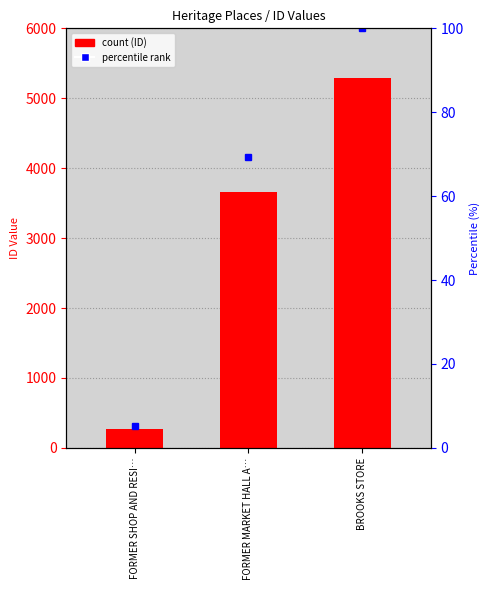

What is the sum of the values at FORMER SHOP AND RESI… and FORMER MARKET HALL A…?

3937